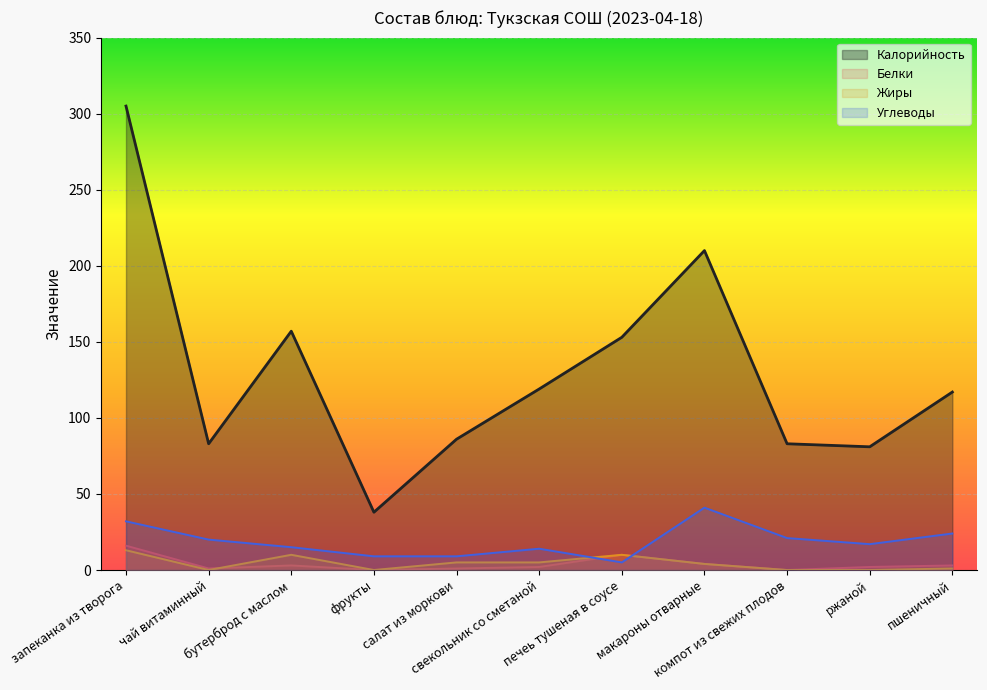

What is the difference between the Калорийность values at фрукты and макароны отварные?

172